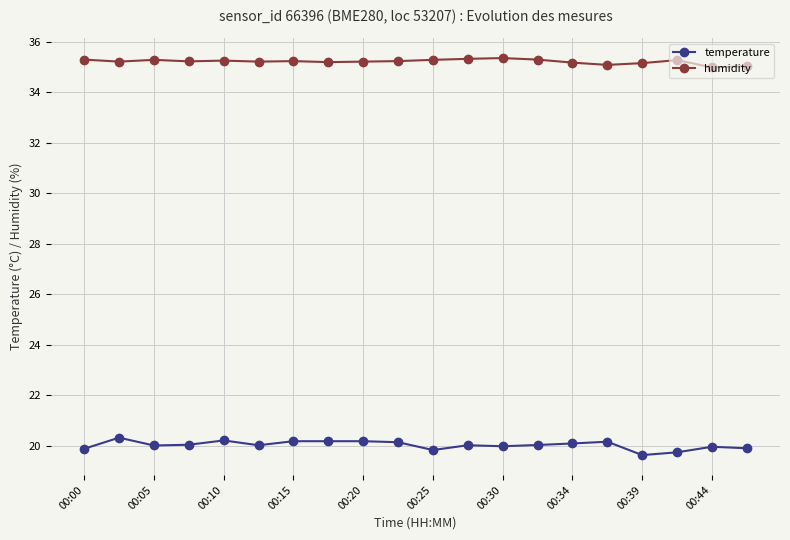

How many lines are shown in the chart?

2